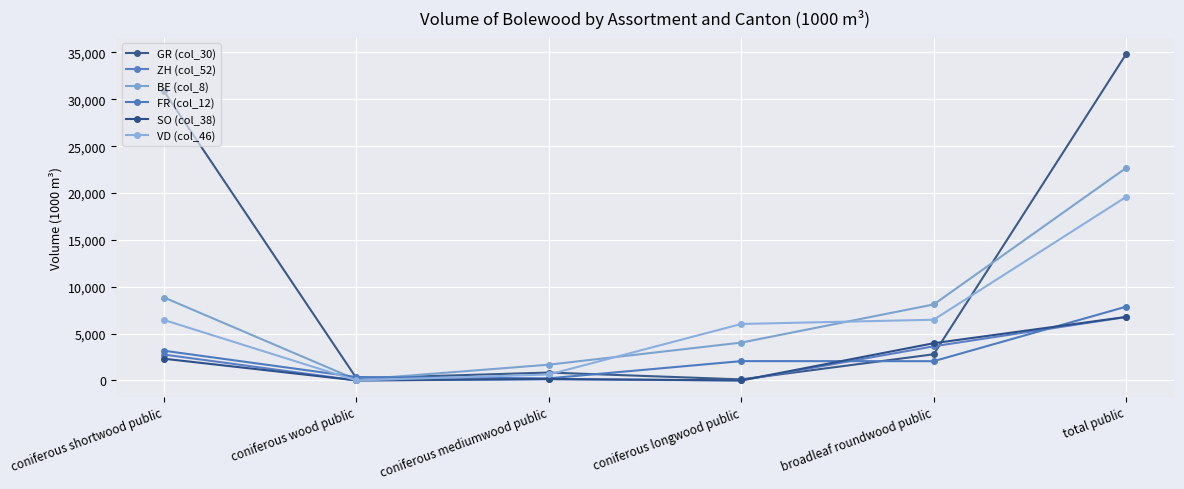

How many interior local valleys does the GR (col_30) series have?

2